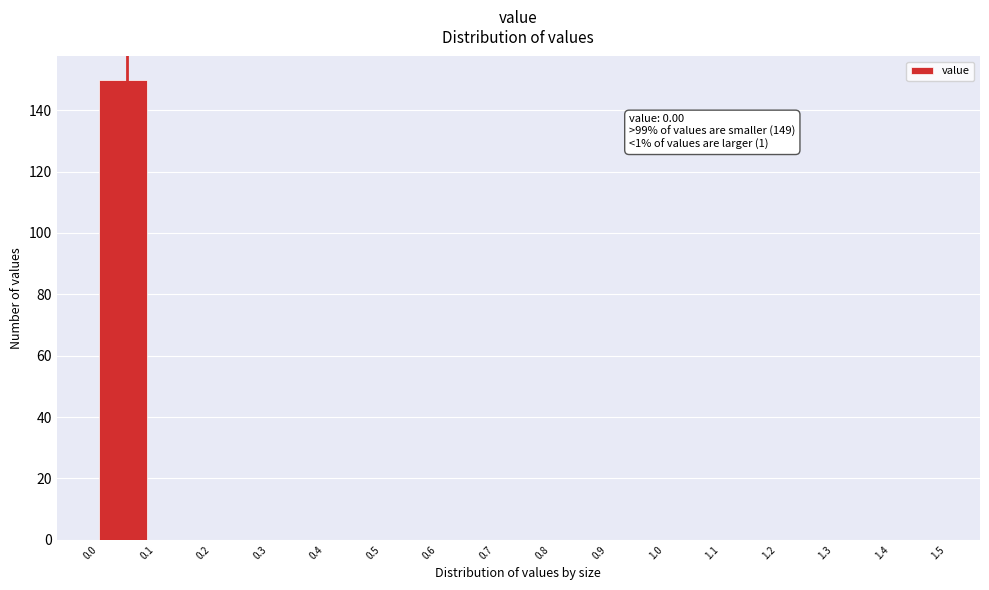

Over which range of the x-axis is the bar tallest?

0.0 to 0.1